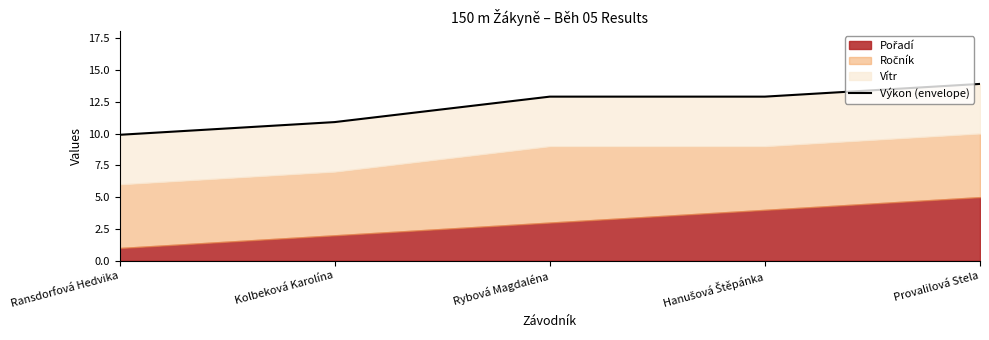

Which has a higher value, Provalilová Stela or Rybová Magdaléna?

Provalilová Stela